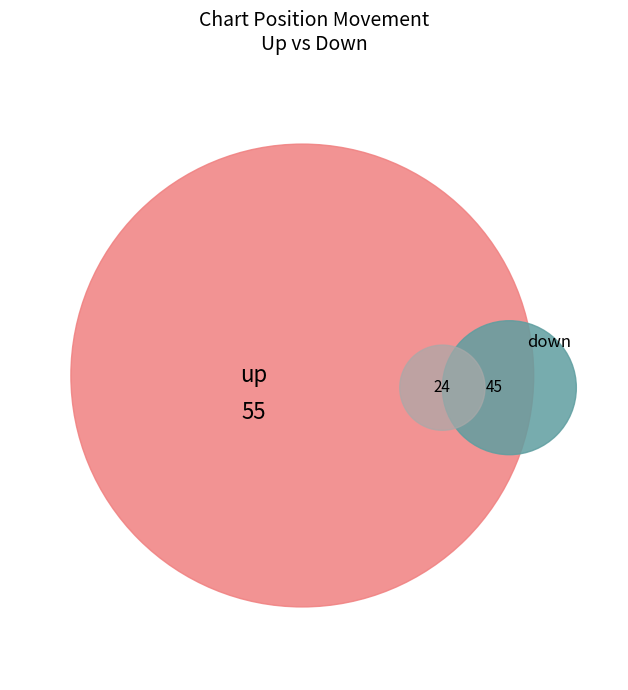

What is the ratio of the value at up to the value at down?

1.2